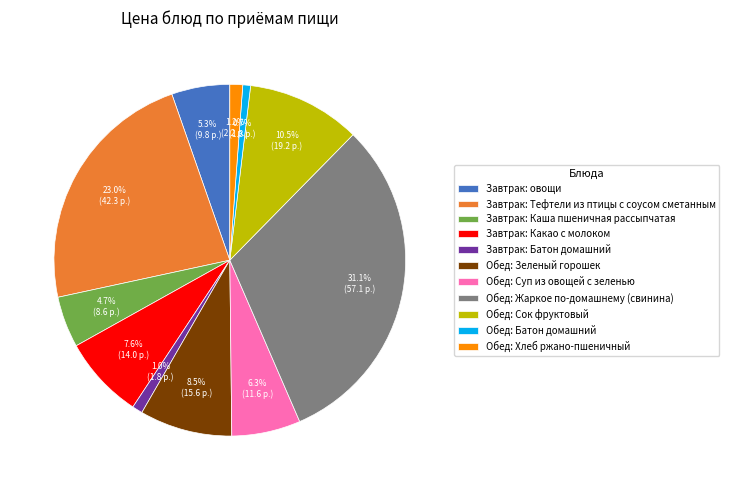

What is the ratio of the value at Обед: Батон домашний to the value at Завтрак: Батон домашний?

0.7